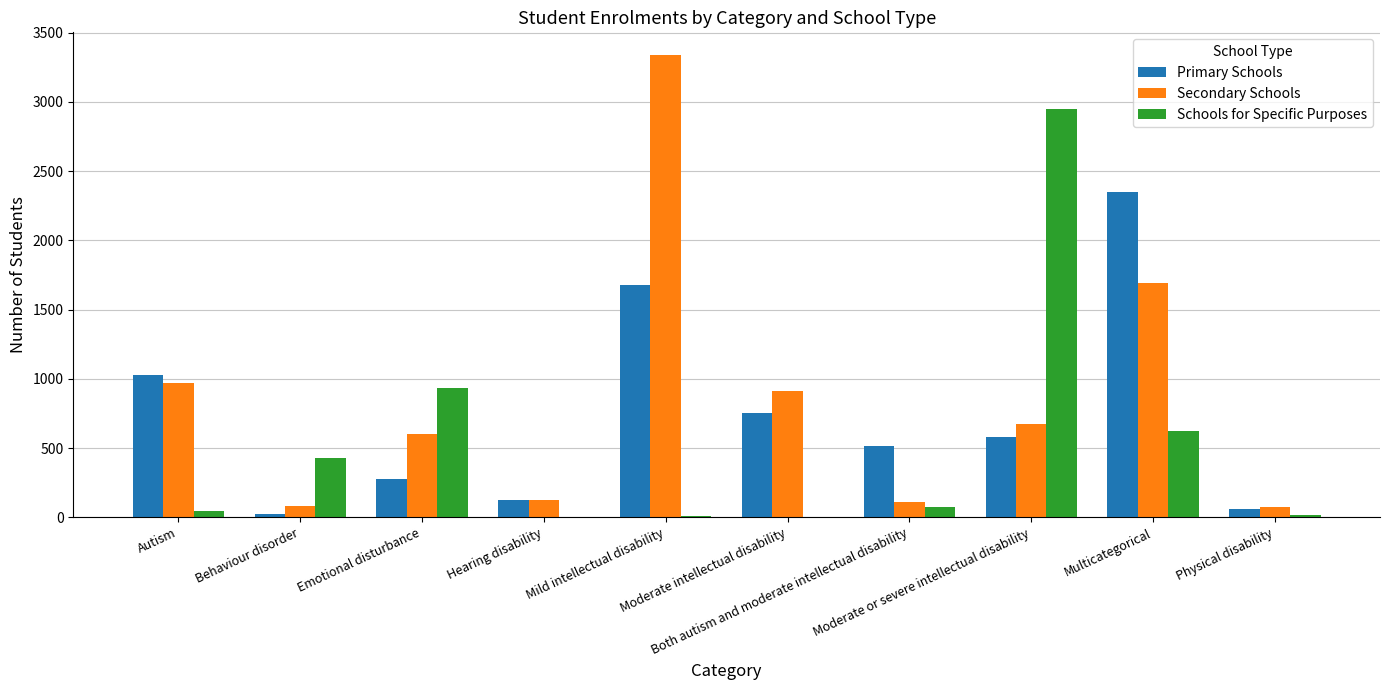

What is the sum of all Schools for Specific Purposes values?

5084